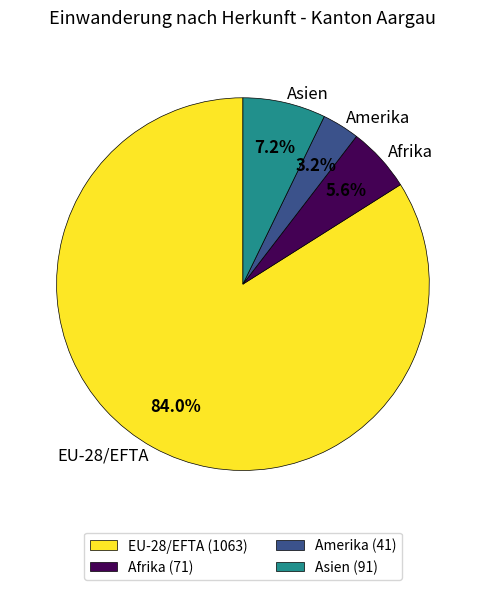

Between Asien and EU-28/EFTA, which is larger?

EU-28/EFTA